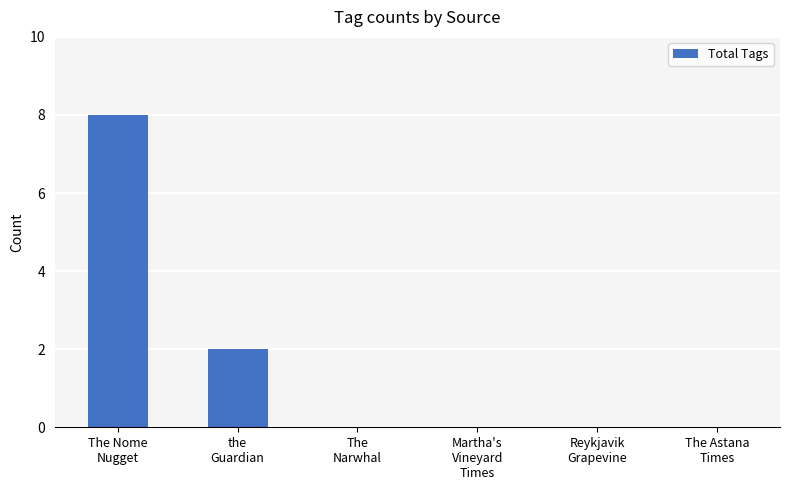

What is the sum of all values?

10